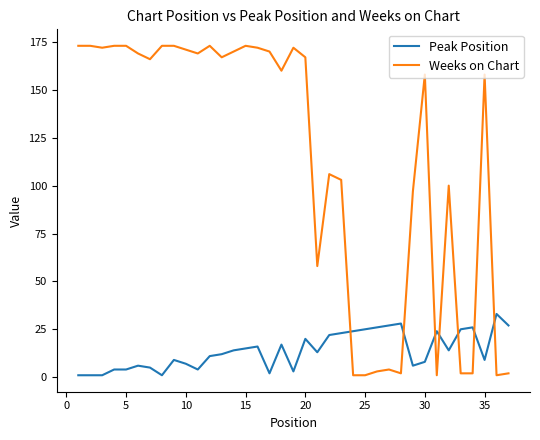

Which series has the largest range (max minus min)?

Weeks on Chart